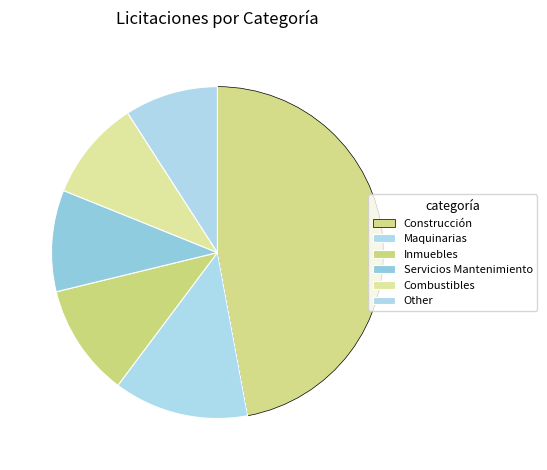

How many segments does this pie chart have?

6